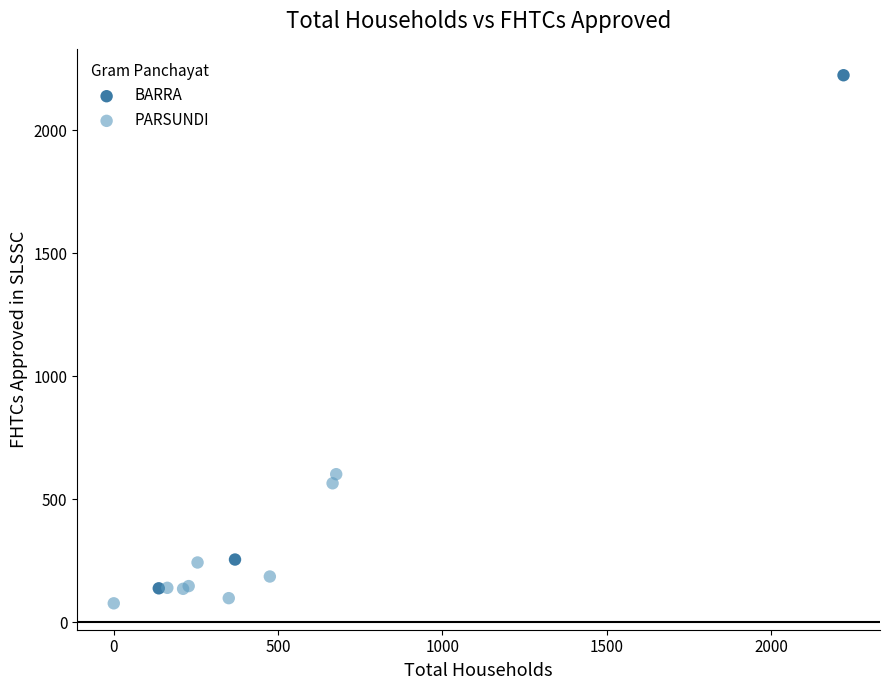

Which series has the largest Y range (max minus min)?

BARRA